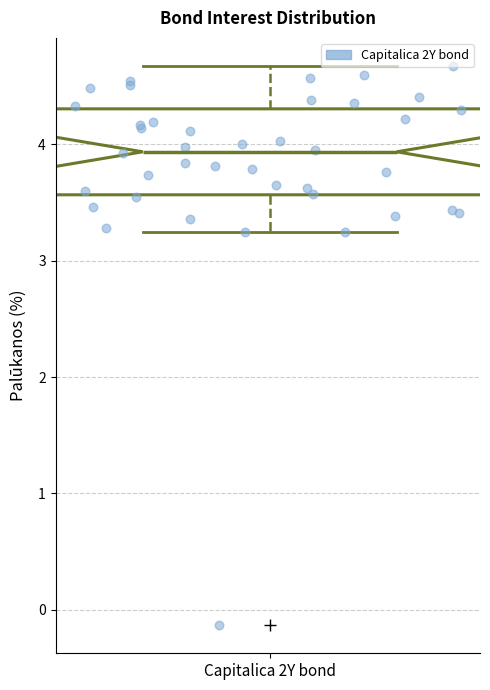

Where is the upper edge of the box for Capitalica 2Y bond on the y-axis? The values are not printed on the chart, so give them approximately, as read against the axis.

4.3